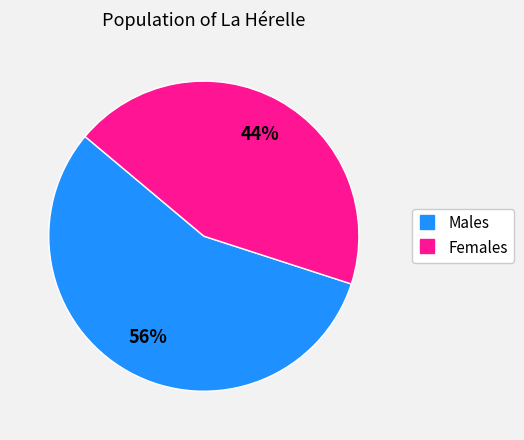

To the nearest percent, what is the difference between the largest and smallest slice percentages?

12%